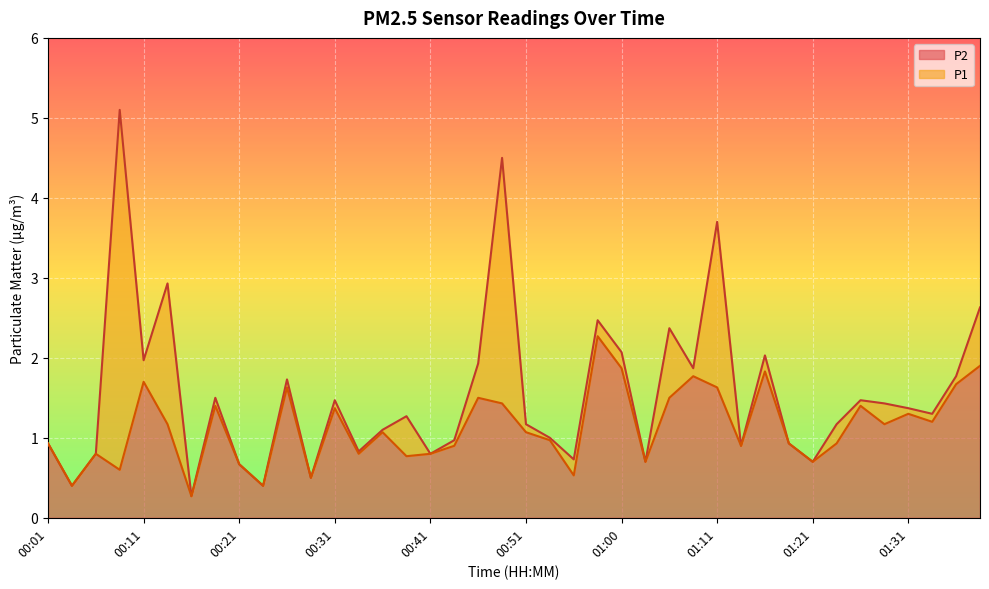

How many lines are shown in the chart?

2